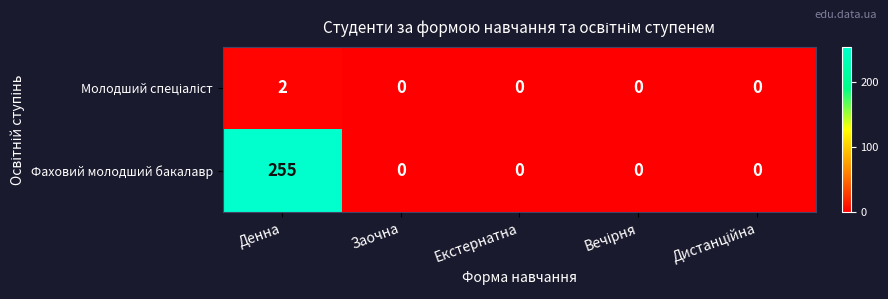

The Фаховий молодший бакалавр series shows 255 at Денна. True or false?

True